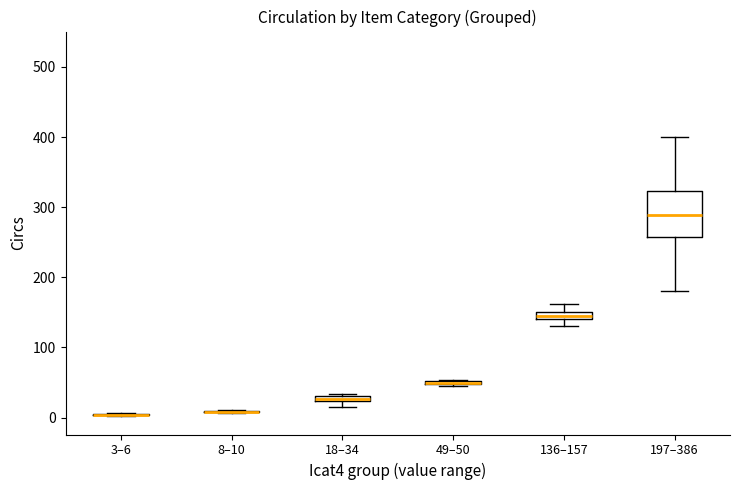

Which box is the tallest, from its lower edge to its upper edge?

197–386